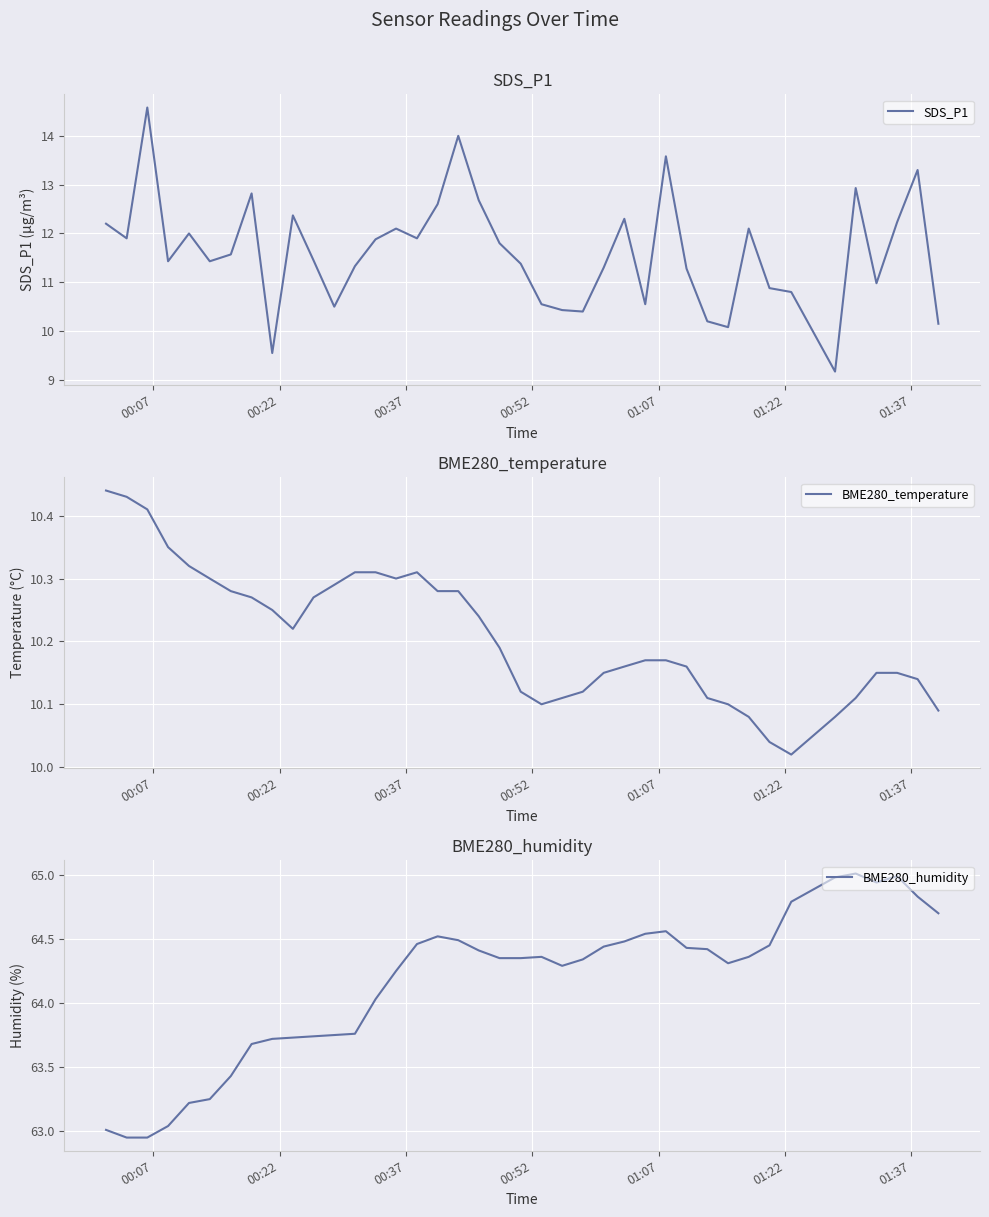

What is the lowest value of the SDS_P1 series?

9.2